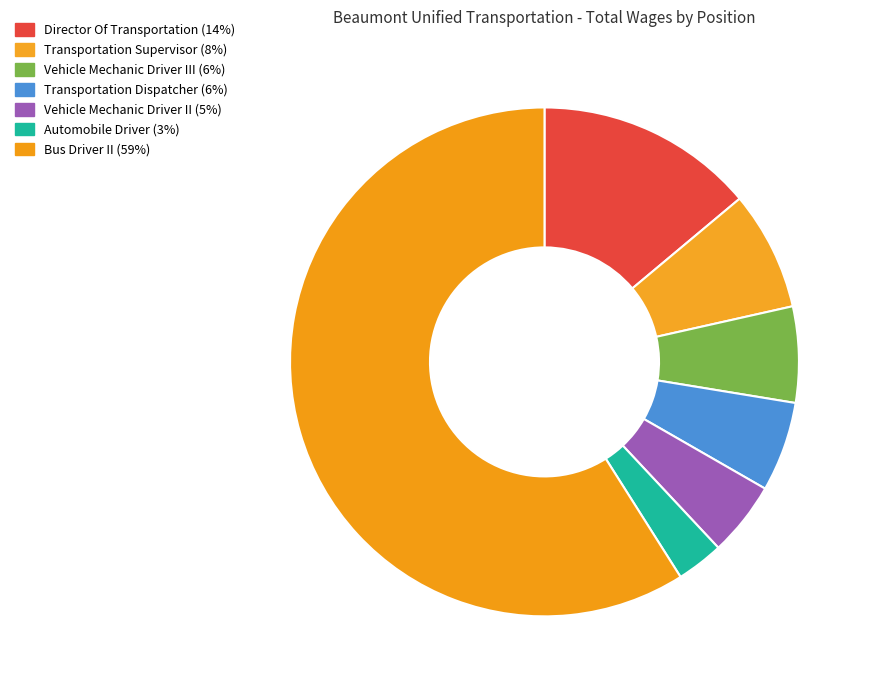

Count the number of slices in the pie.

7